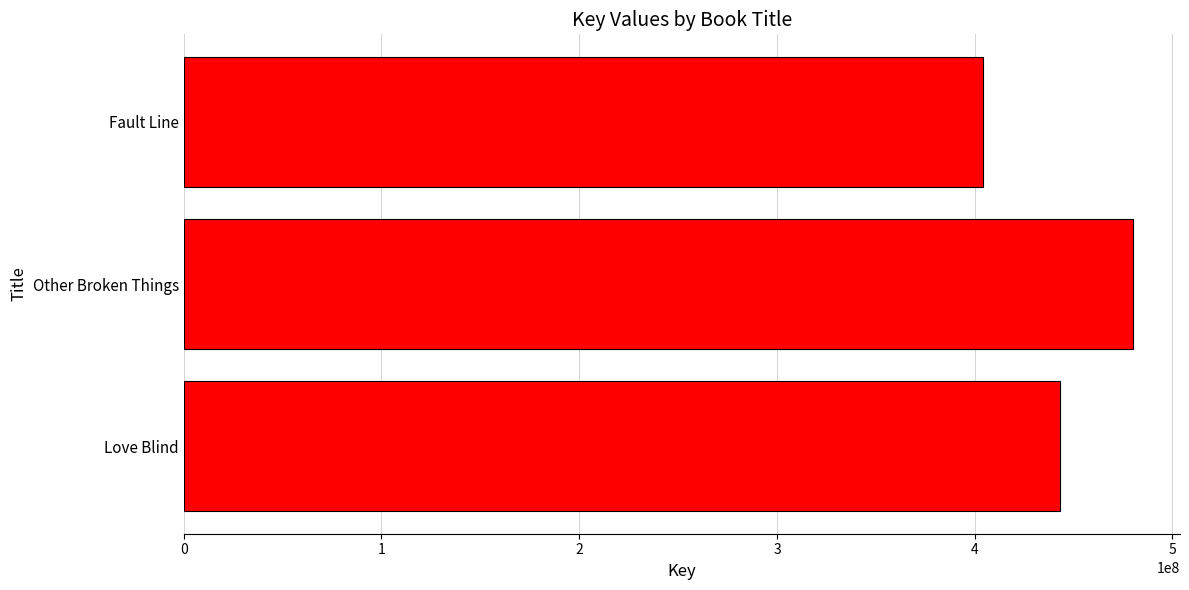

How many bars are there in total?

3